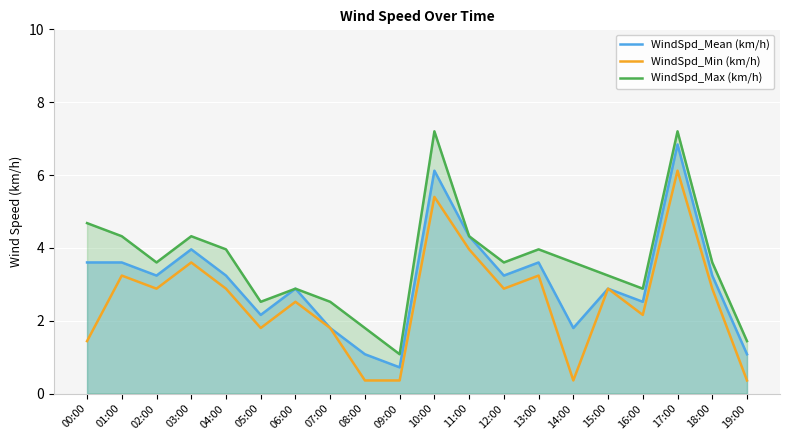

At which category does WindSpd_Mean (km/h) reach its first local peak?

03:00